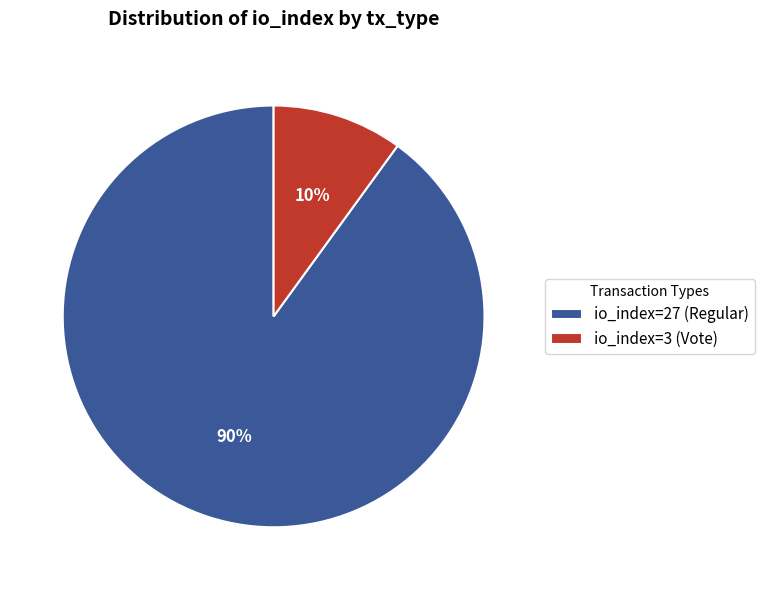

To the nearest percent, what is the average slice percentage?

50%